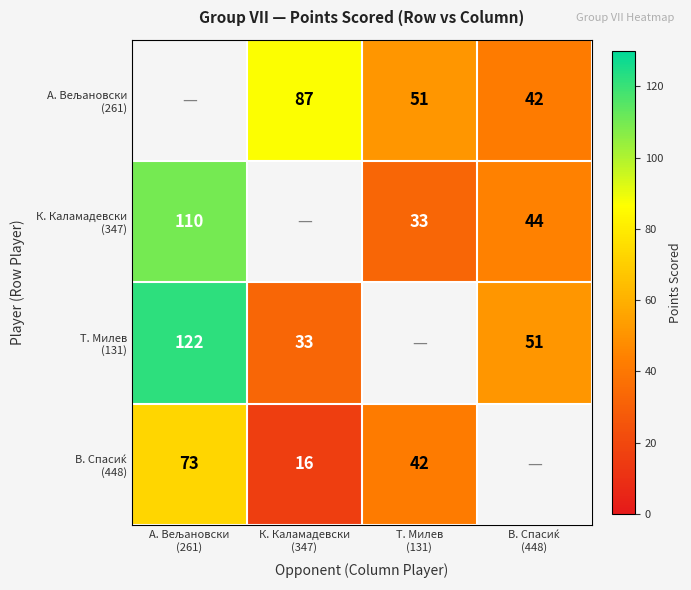

True or false: Т. Милев (131) has a value of 42.1 at A. Вељановски (261).

False